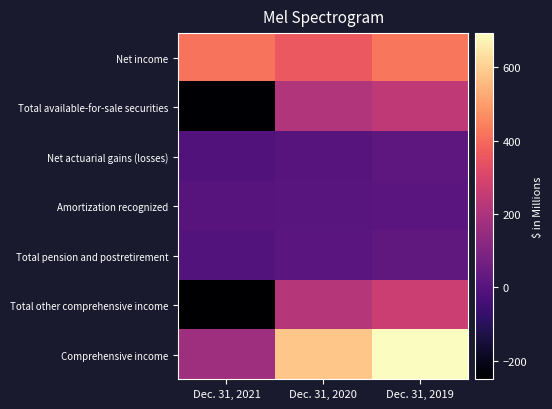

Reading left to right, transcribe all the data shown in this chart.

Net income: Dec. 31, 2021=418.7	Dec. 31, 2020=358.7	Dec. 31, 2019=425.1
Total available-for-sale securities: Dec. 31, 2021=-243.2	Dec. 31, 2020=212.1	Dec. 31, 2019=241.7
Net actuarial gains (losses): Dec. 31, 2021=-9.8	Dec. 31, 2020=3.1	Dec. 31, 2019=16.2
Amortization recognized: Dec. 31, 2021=2.7	Dec. 31, 2020=4.7	Dec. 31, 2019=9.0
Total pension and postretirement: Dec. 31, 2021=-7.1	Dec. 31, 2020=7.8	Dec. 31, 2019=25.2
Total other comprehensive income: Dec. 31, 2021=-250.3	Dec. 31, 2020=219.9	Dec. 31, 2019=267.6
Comprehensive income: Dec. 31, 2021=168.4	Dec. 31, 2020=578.6	Dec. 31, 2019=692.7